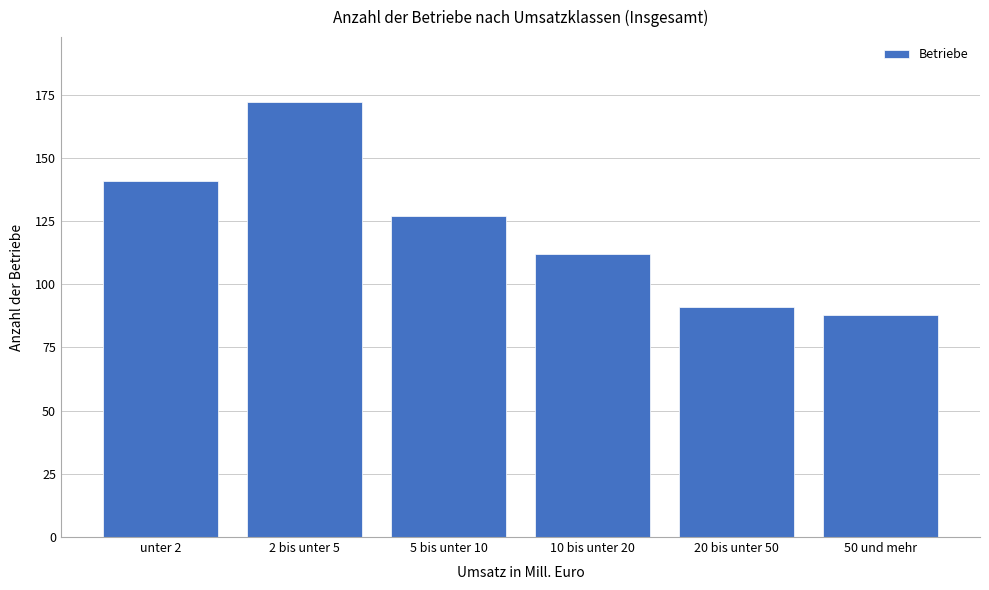

Reading left to right, transcribe all the data shown in this chart.

unter 2=141	2 bis unter 5=172	5 bis unter 10=127	10 bis unter 20=112	20 bis unter 50=91	50 und mehr=88